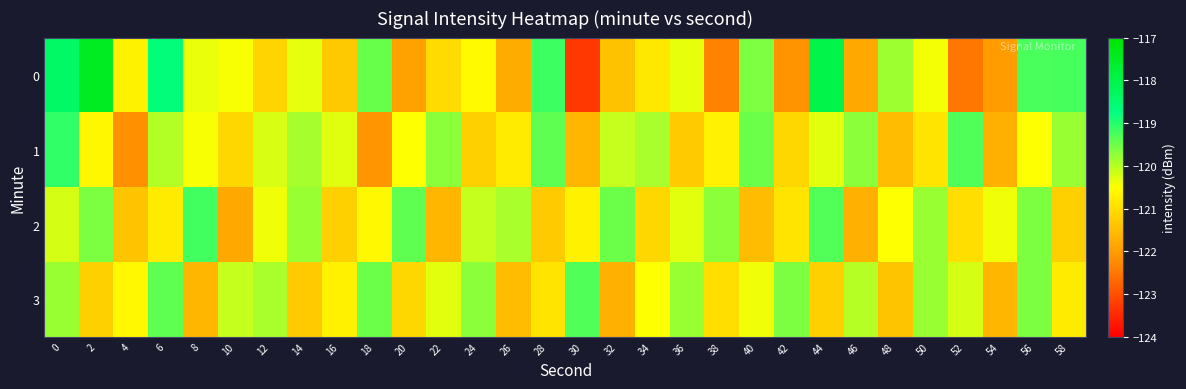

Which category has the lowest value across all series?

30